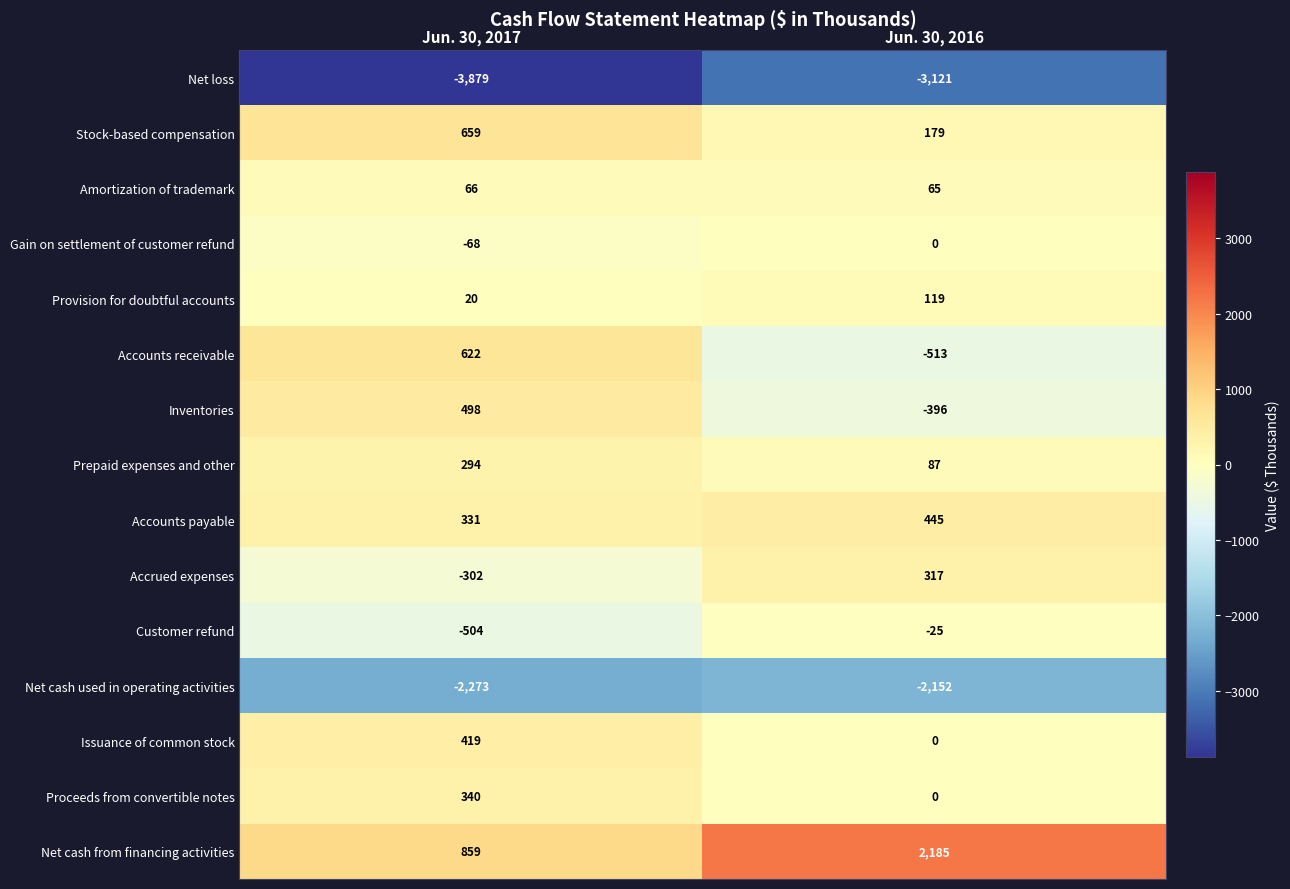

True or false: Net cash used in operating activities has a value of -2152 at Jun. 30, 2016.

True